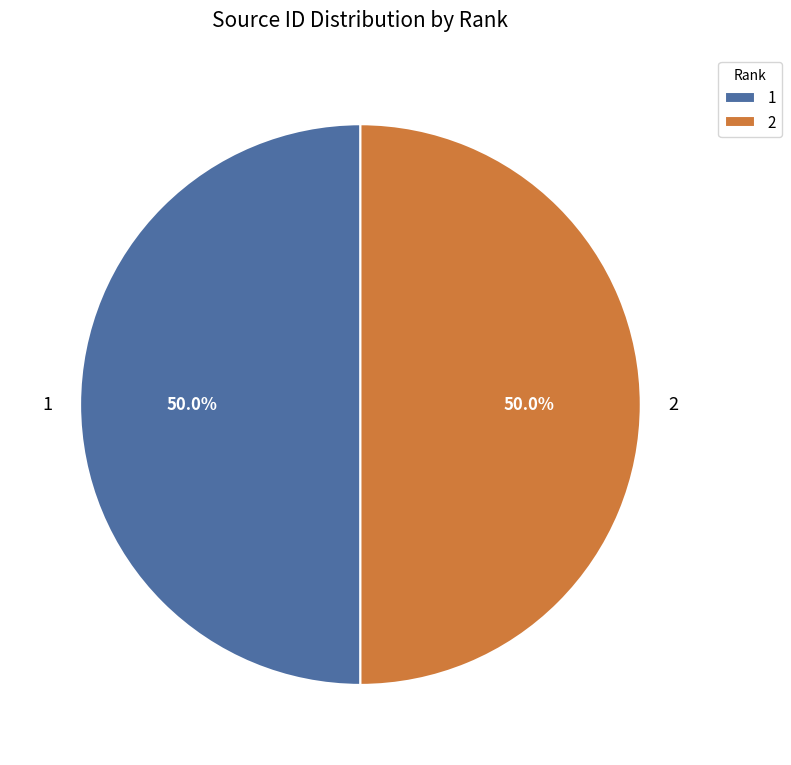

What is the ratio of the value at 2 to the value at 1?

1.0